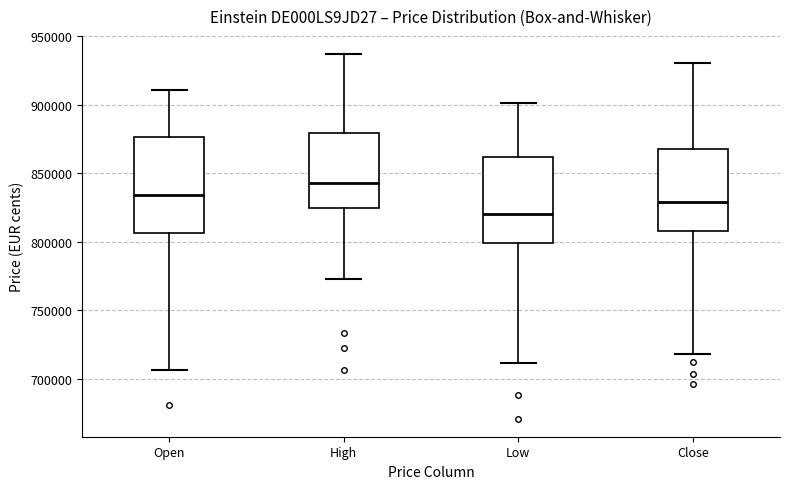

Reading left to right, read every box against the y-axis: the position of its median line, the range the box covers, and the ends of its whiskers. The values are not printed on the chart, so give them approximately, as read against the axis.

Open: median 835000, box 805000 to 875000, whiskers 705000 to 910000
High: median 845000, box 825000 to 880000, whiskers 775000 to 935000
Low: median 820000, box 800000 to 860000, whiskers 710000 to 900000
Close: median 830000, box 810000 to 870000, whiskers 720000 to 930000